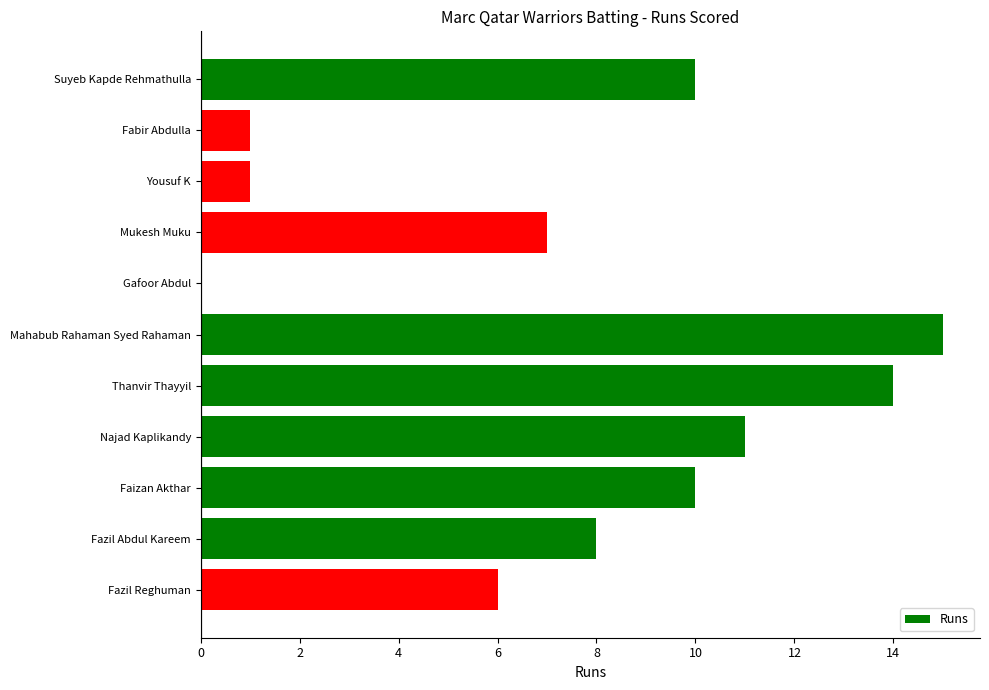

Are the bars horizontal?

Yes